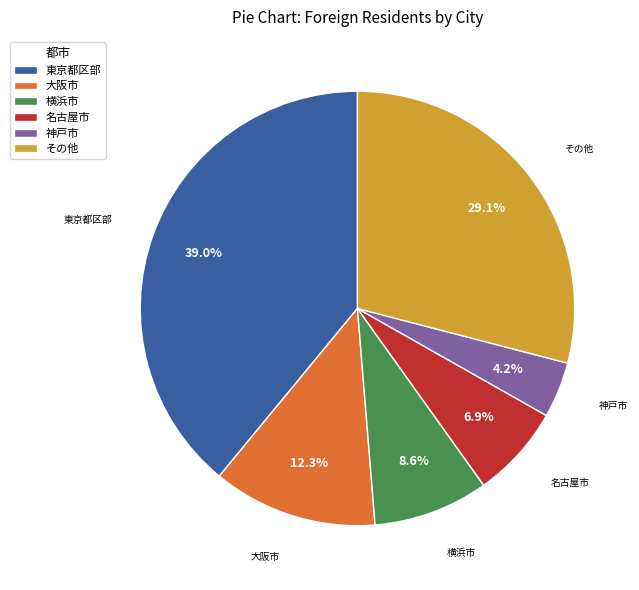

Which category has the smallest portion of the pie?

神戸市